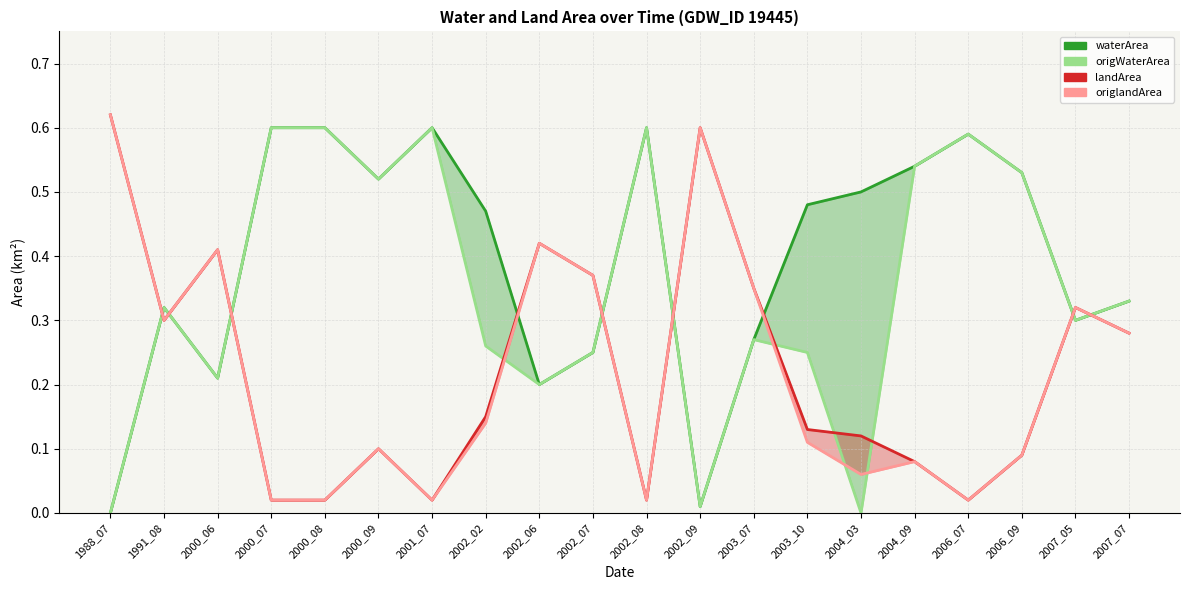

Which has a higher value, 2002_07 or 2004_03?

2004_03